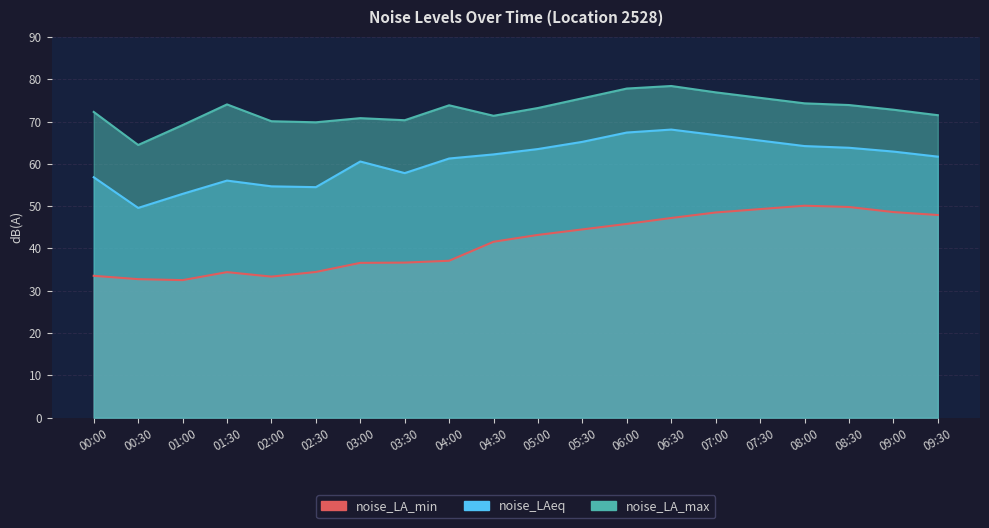

Rank the series by their average value, from highest to lowest.

noise_LA_max, noise_LAeq, noise_LA_min